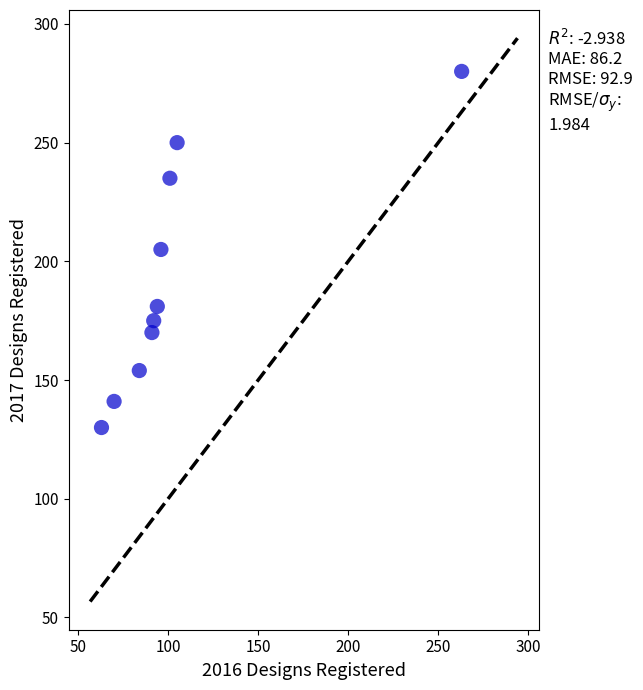

What is the range of X values (max minus min)?

200